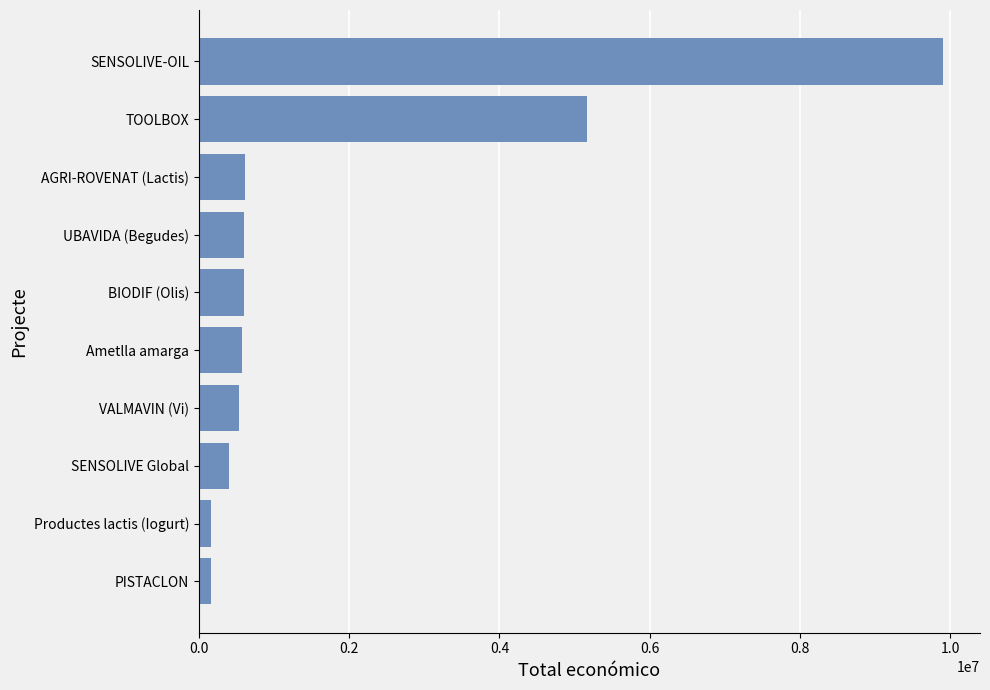

How many bars are there in total?

10